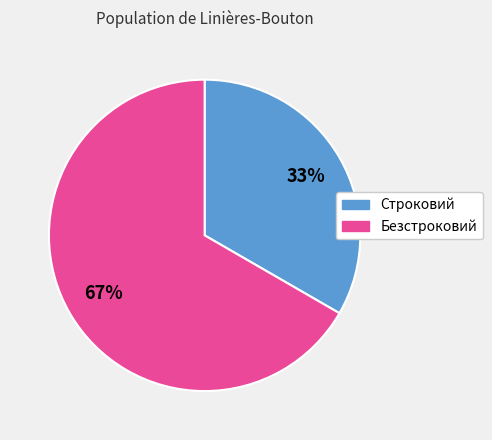

Is there a majority slice in this chart?

Yes